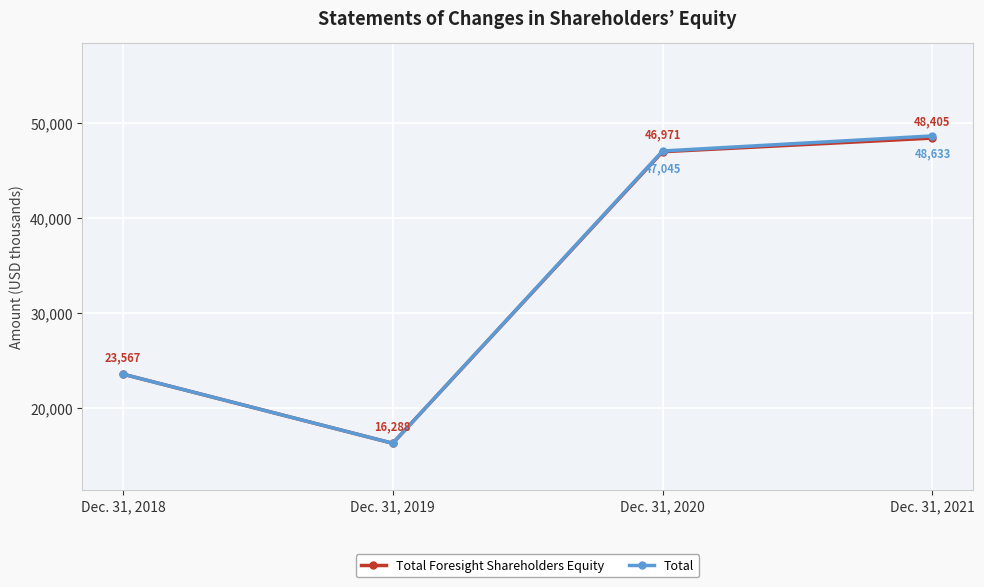

What is the approximate value of Total Foresight Shareholders Equity at Dec. 31, 2018?

23567